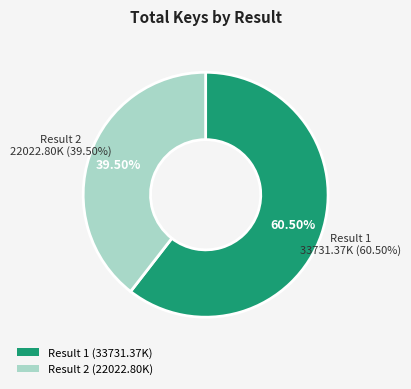

Approximately how many times larger is the value at 2 compared to 1?

0.7